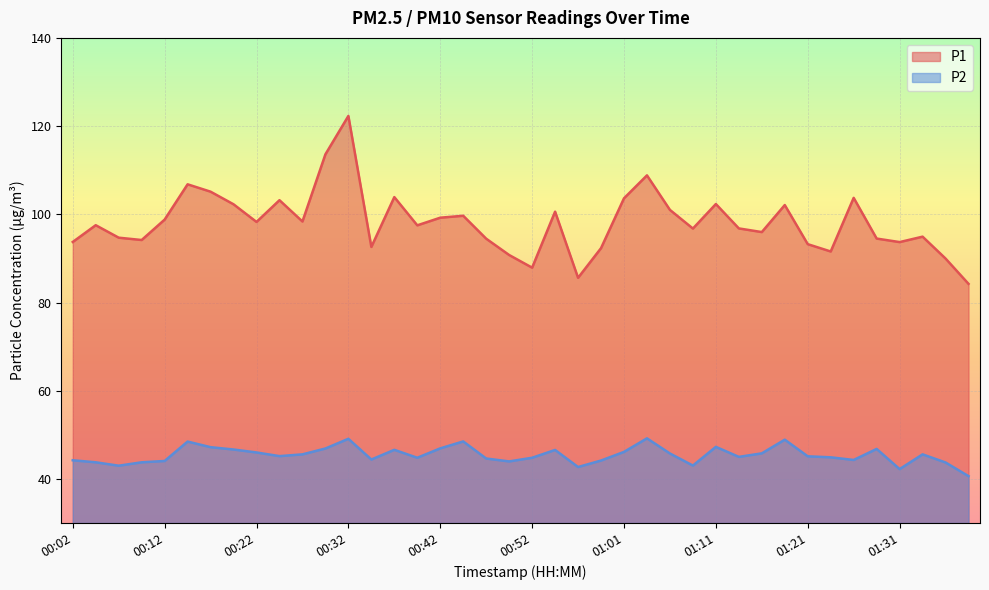

Where is P2 nearest to the value 44?

00:49